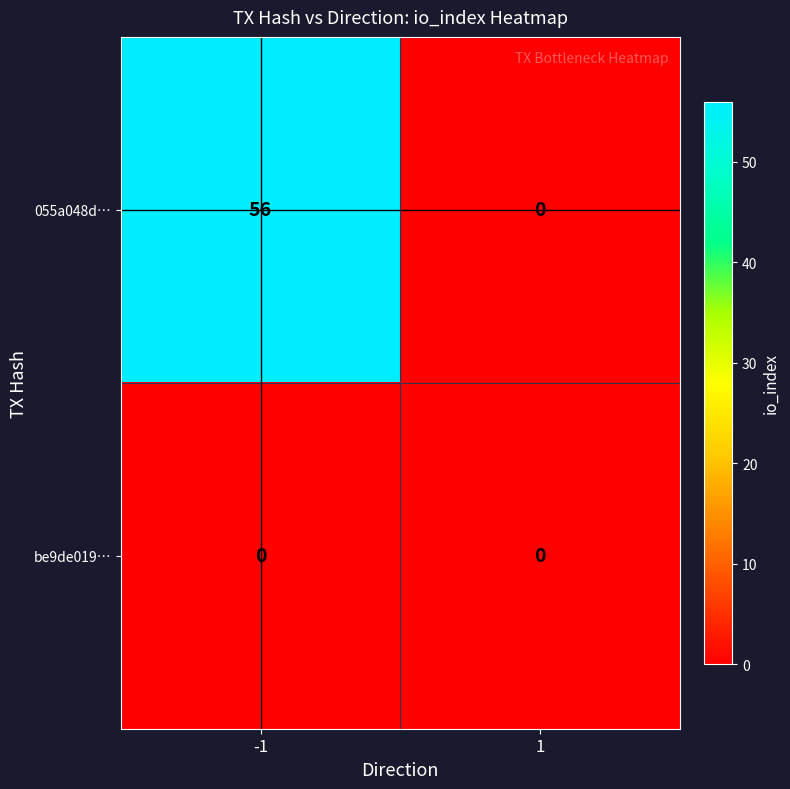

Between -1 and 1, which series saw the biggest shift?

055a048d…